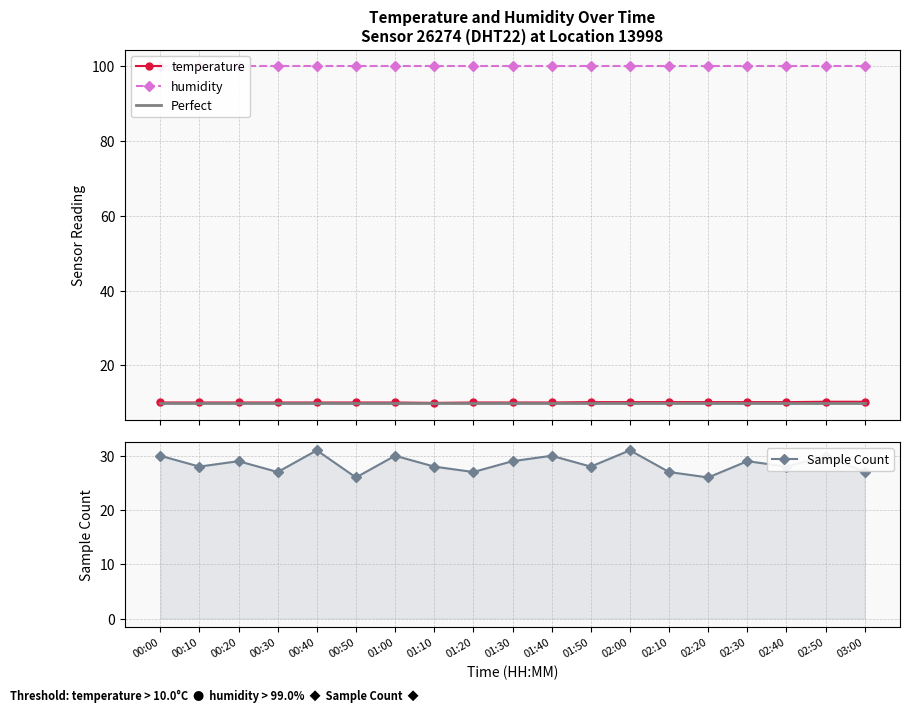

What are all the series names shown in the legend?

temperature, humidity, Perfect, Sample Count